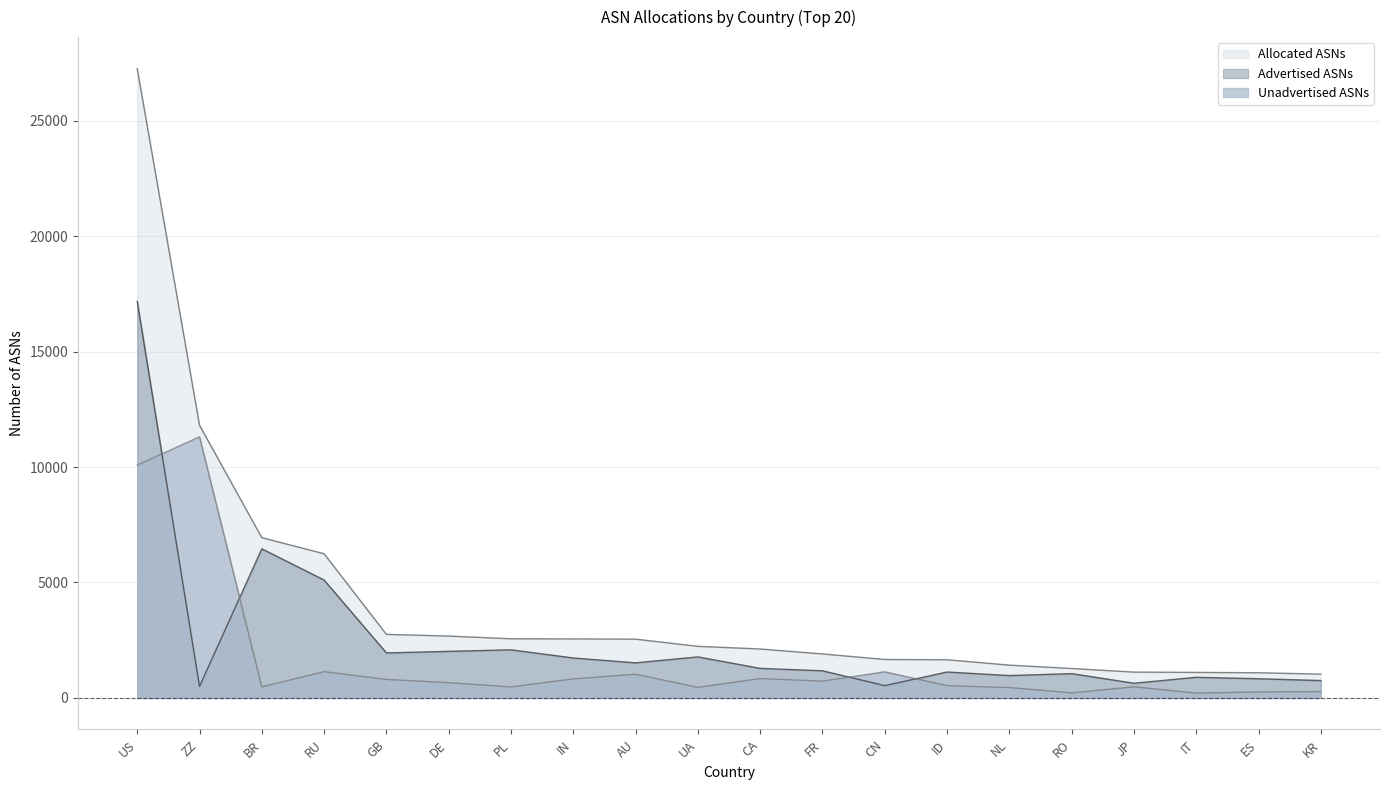

Which series has the largest range (max minus min)?

Allocated ASNs